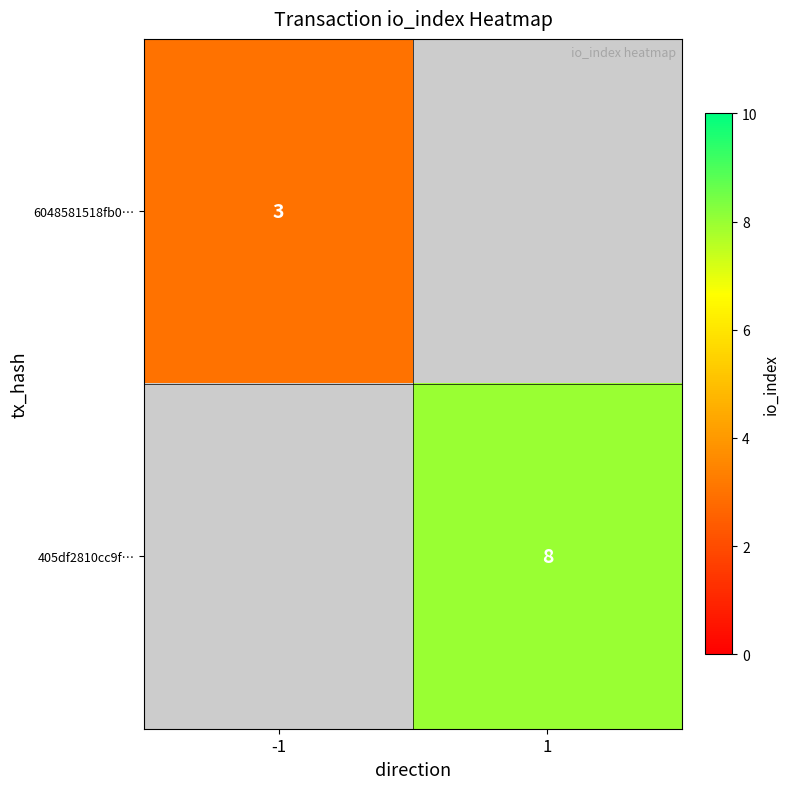

Is it true that 405df2810cc9f… equals 12 at 1?

False